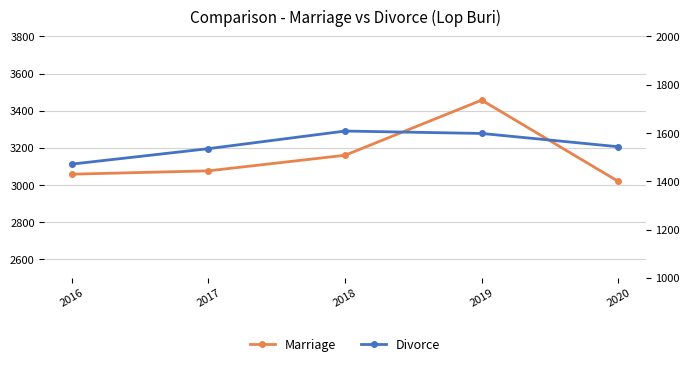

What is the maximum value for Marriage?

3457